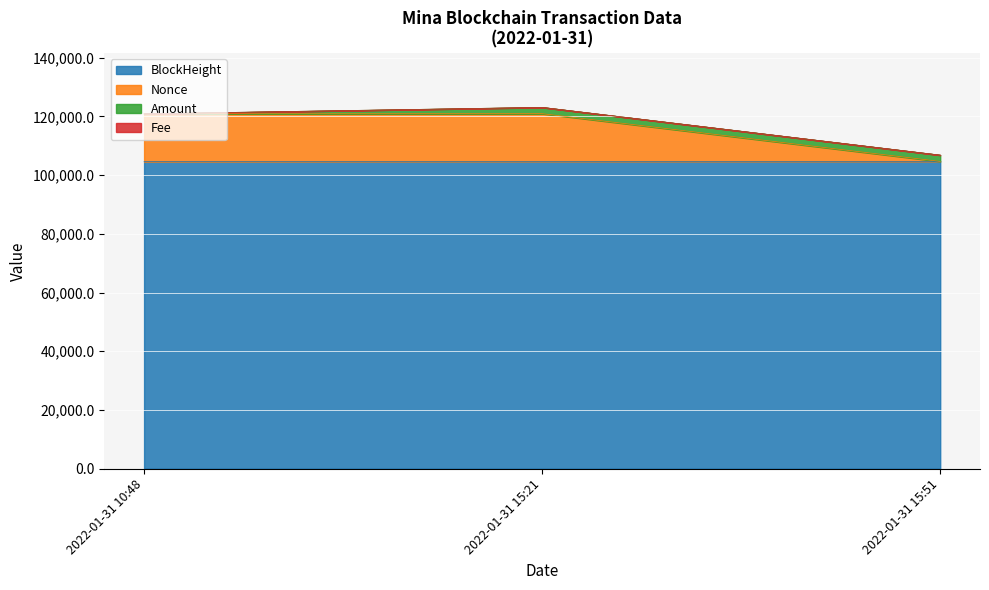

What is the label of the 2nd point from the left?

2022-01-31 15:21